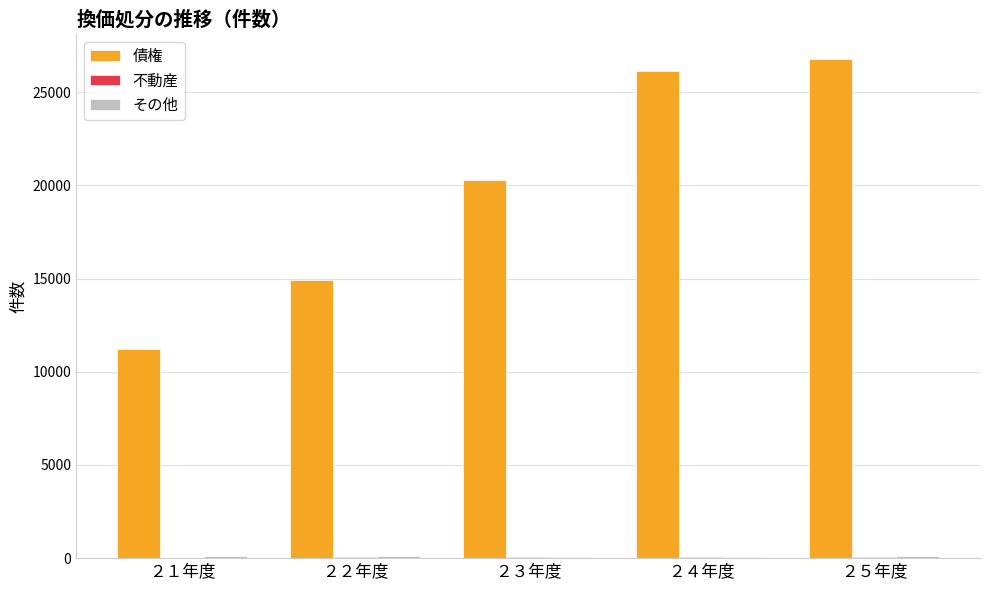

At which category does the chart reach its peak across all series?

２５年度